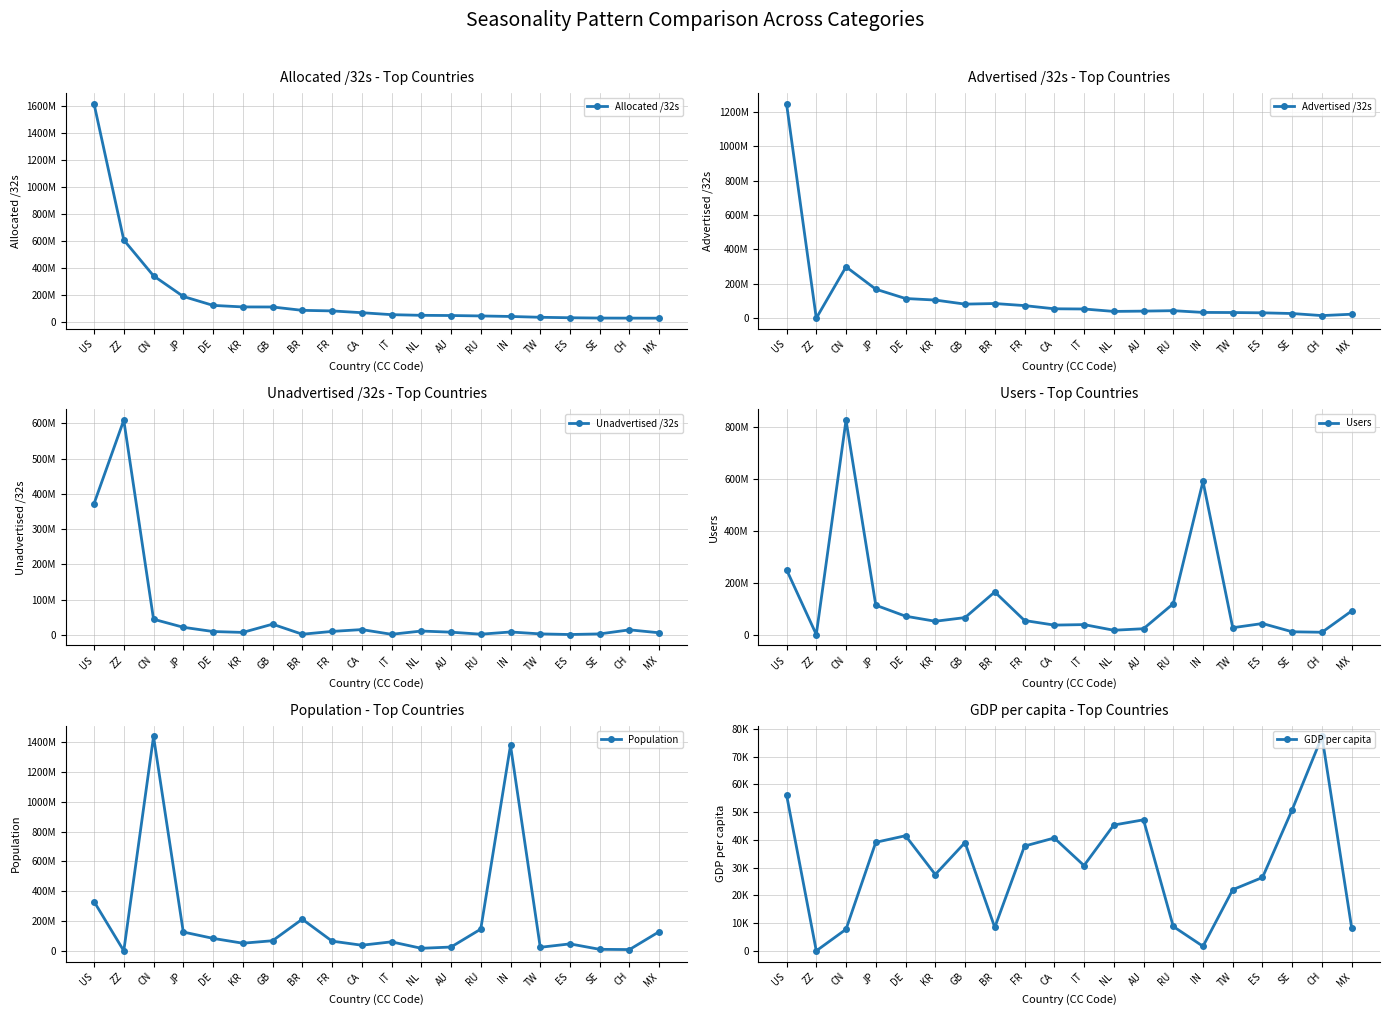

At which category does Unadvertised /32s reach its first local peak?

ZZ